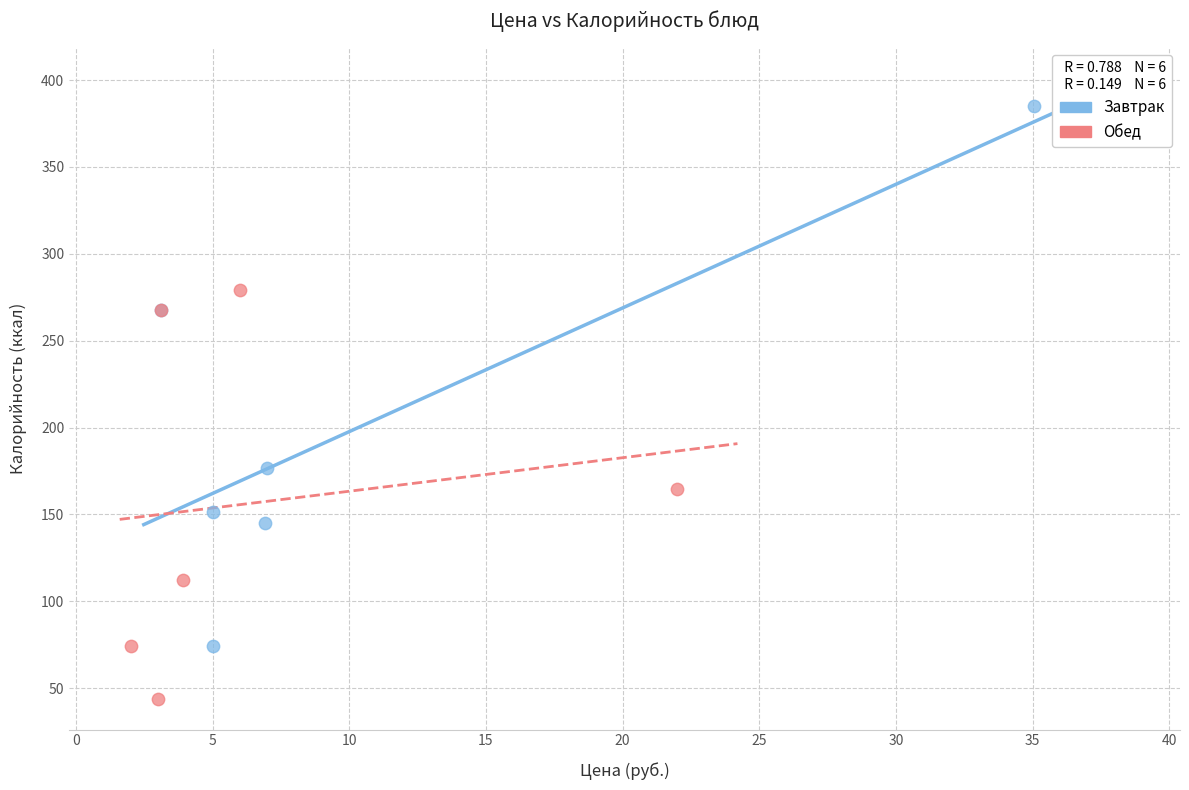

Which series reaches the maximum Y coordinate?

Завтрак